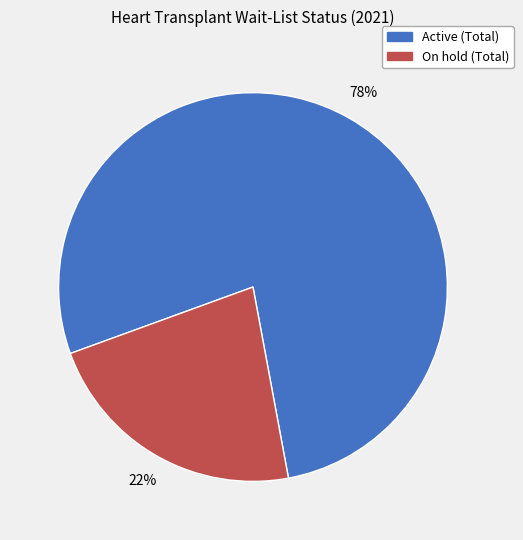

Which category has the smallest portion of the pie?

On hold (Total)